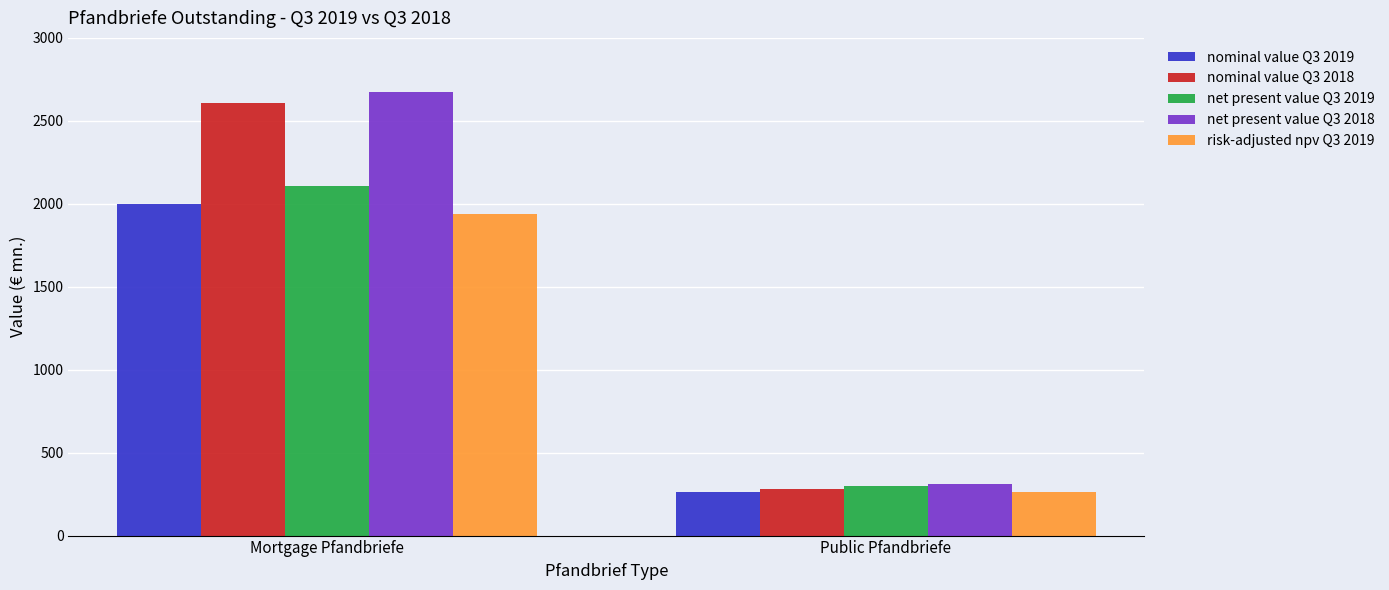

What position from the left is Mortgage Pfandbriefe?

1